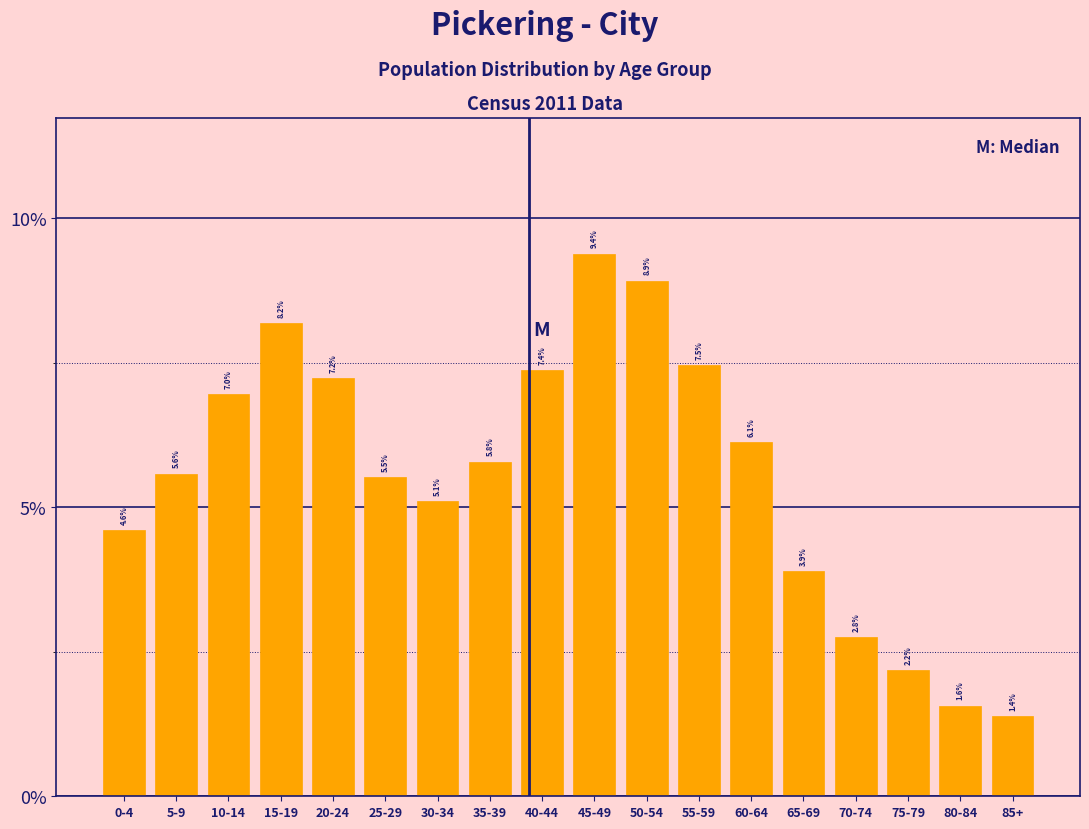

Reading left to right, extract all data points from this chart.

4.6	5.6	7.0	8.2	7.2	5.5	5.1	5.8	7.4	9.4	8.9	7.5	6.1	3.9	2.8	2.2	1.6	1.4